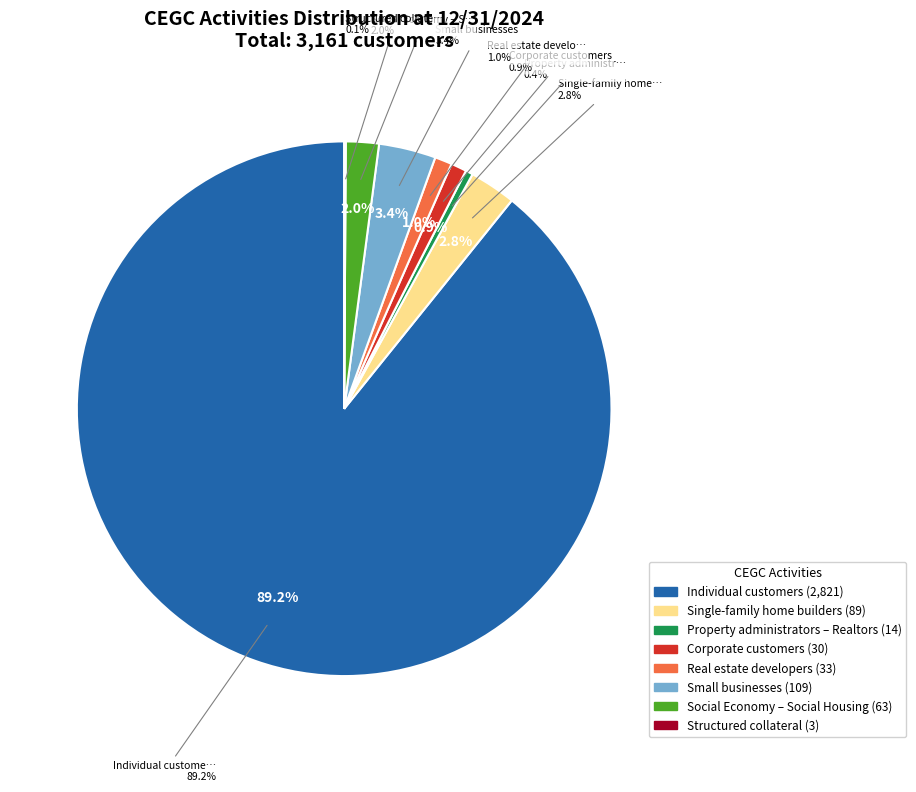

How many slices are in this pie chart?

8